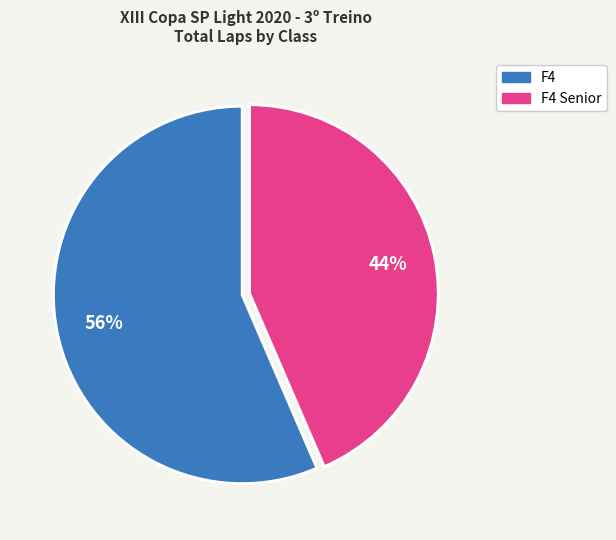

Which has a higher value, F4 Senior or F4?

F4